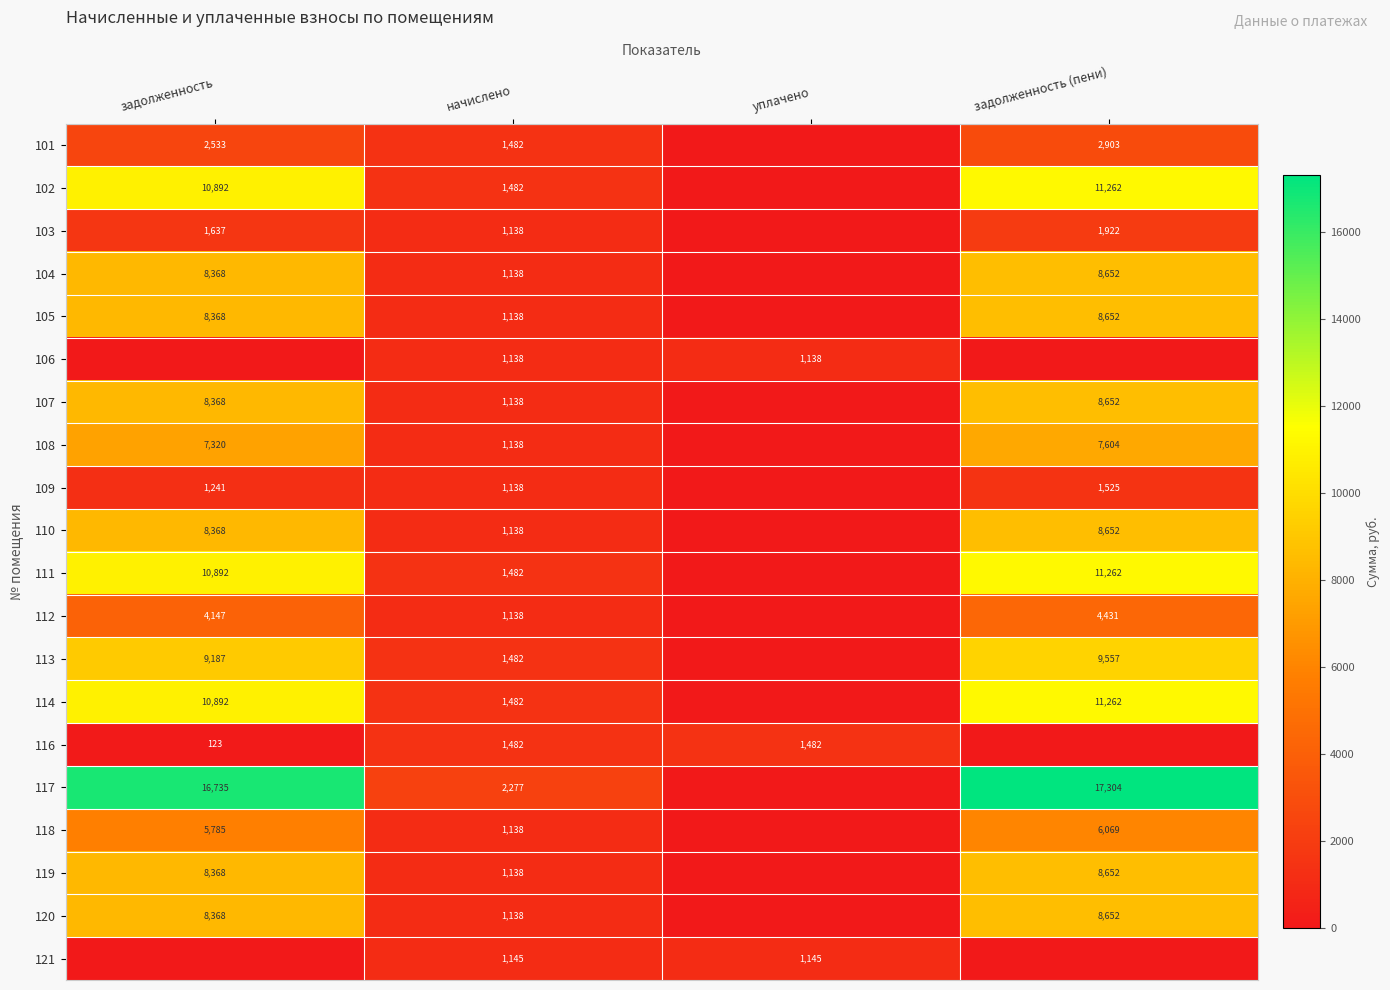

What is the difference between the 103 values at начислено and задолженность?

499